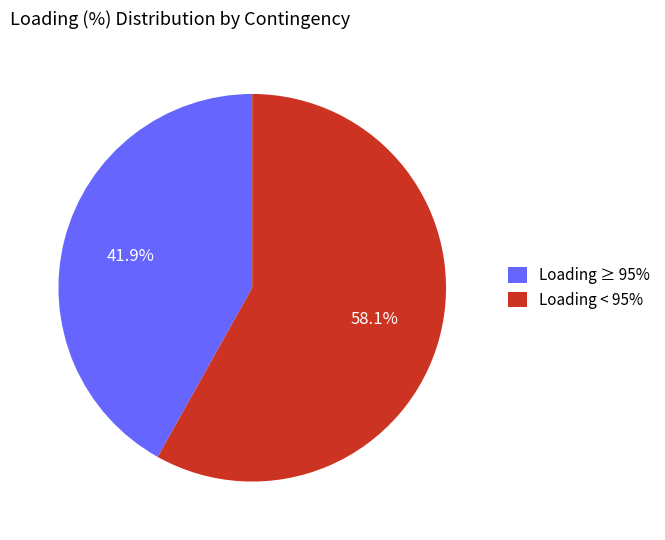

Rank the categories by value from highest to lowest.

Loading < 95%, Loading ≥ 95%